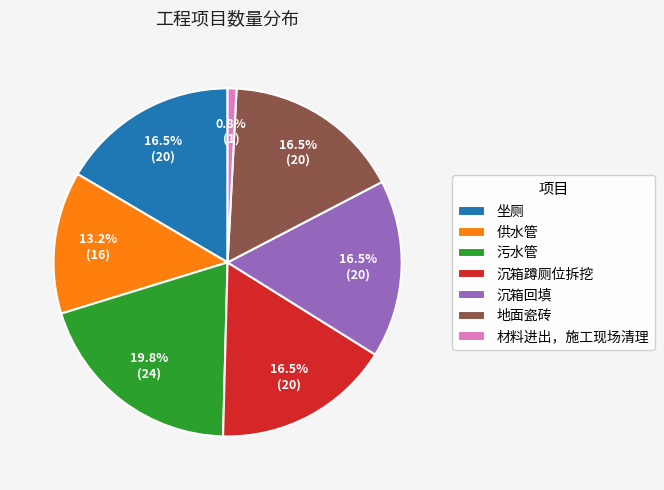

What is the largest slice in the pie chart?

污水管